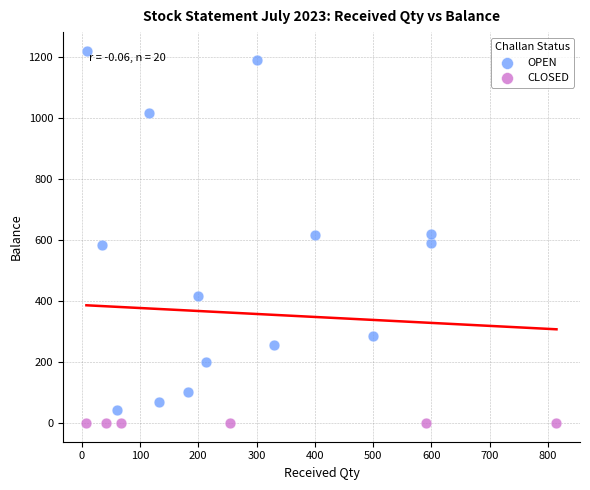

What are all the series names shown in the legend?

OPEN, CLOSED